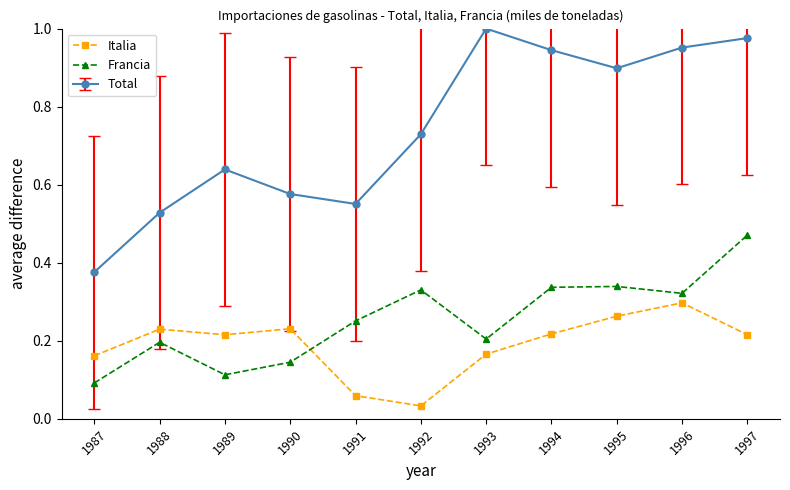

What is the sum of all Francia values?

2.8